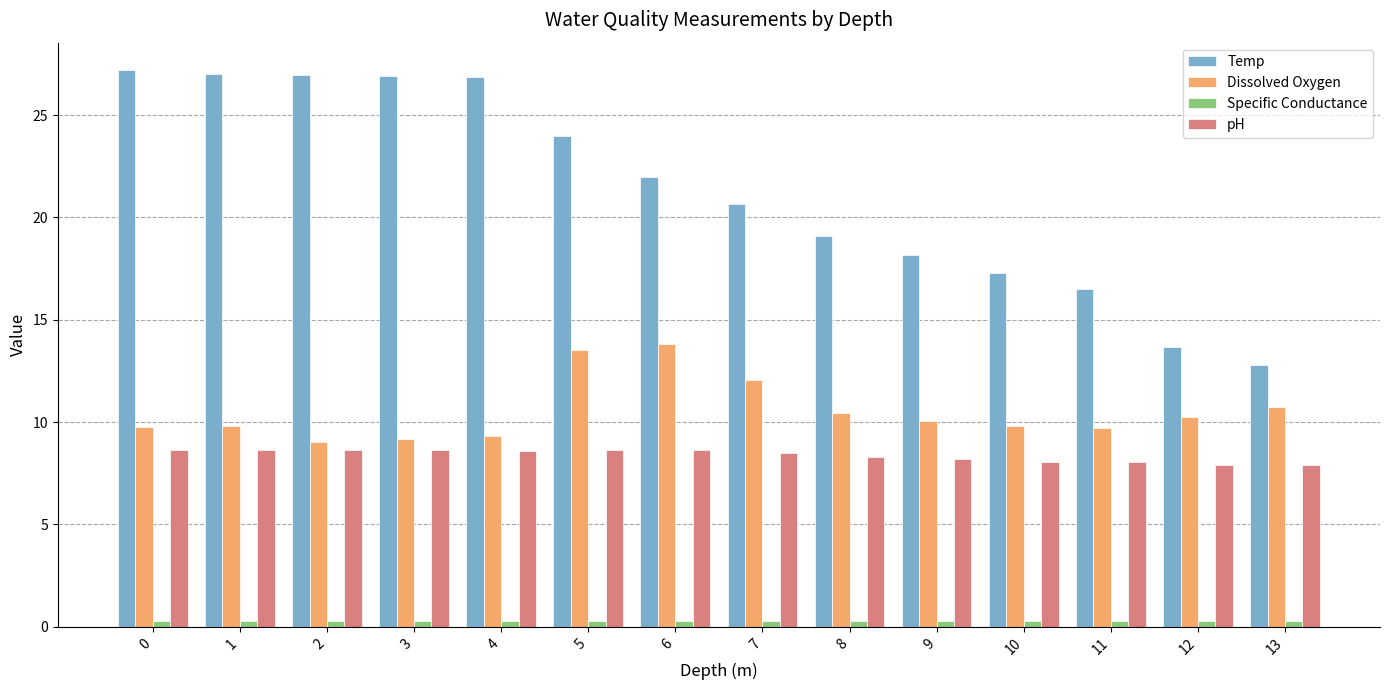

What is the difference between the maximum and minimum values in the Dissolved Oxygen series?

4.8